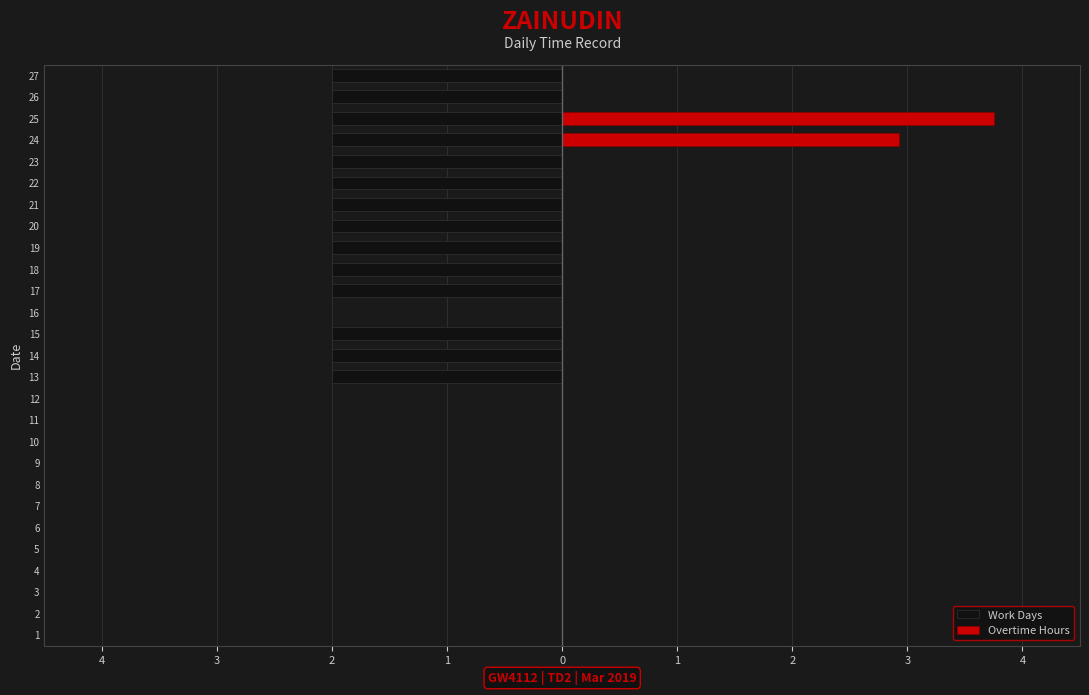

What is the smallest value displayed?

-2.0